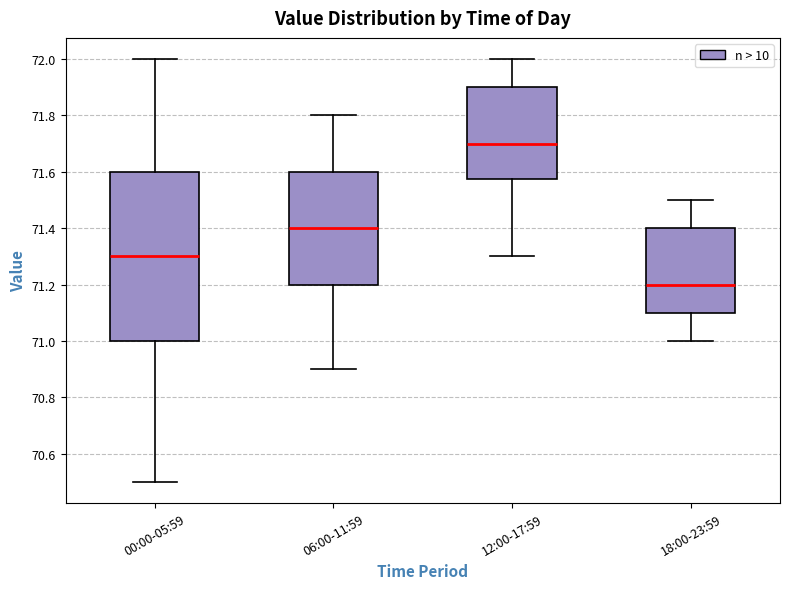

Comparing the boxes themselves (not the whiskers), which one is the tallest?

00:00-05:59